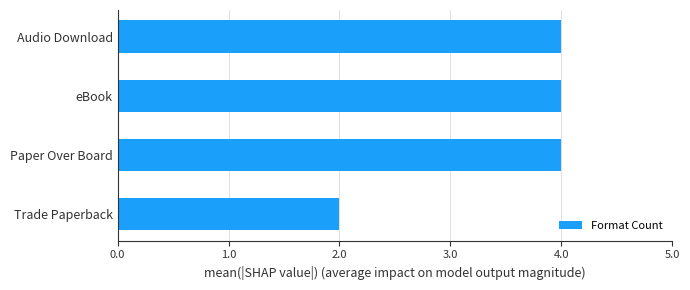

What is the average value?

4